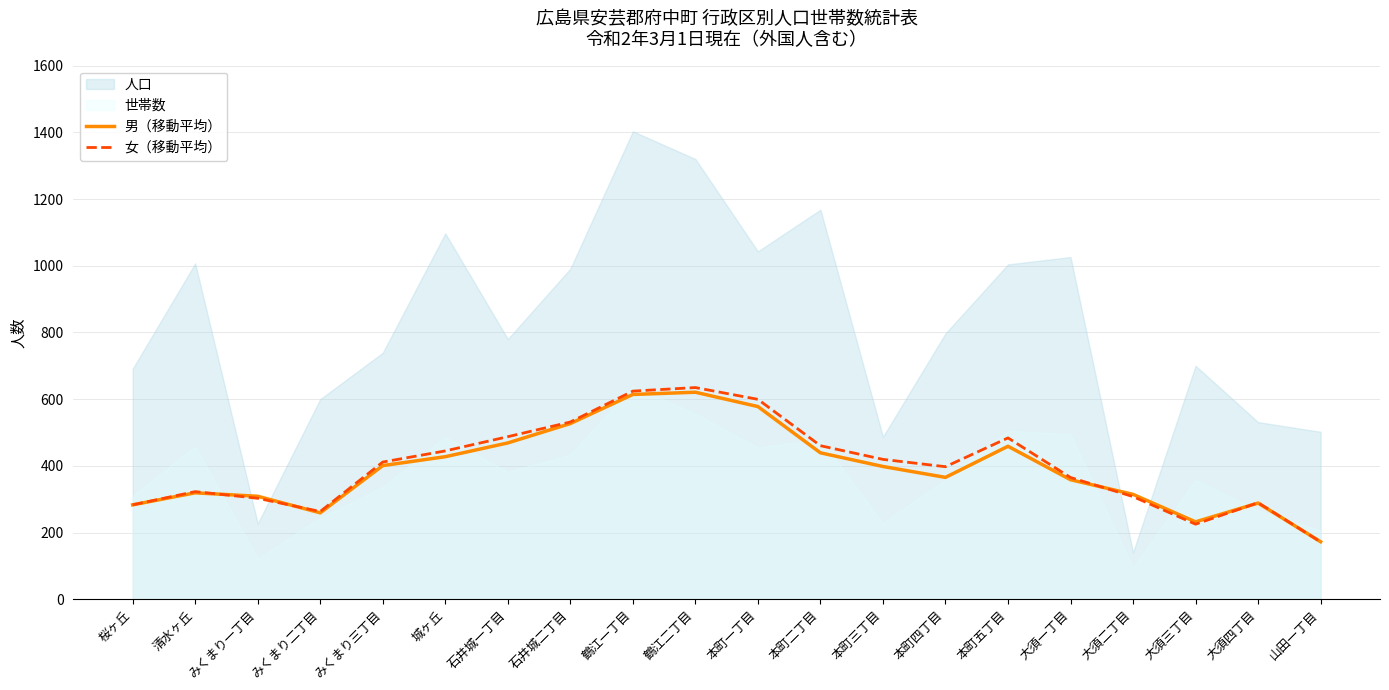

True or false: 女（移動平均） has a value of 694.2 at 本町二丁目.

False